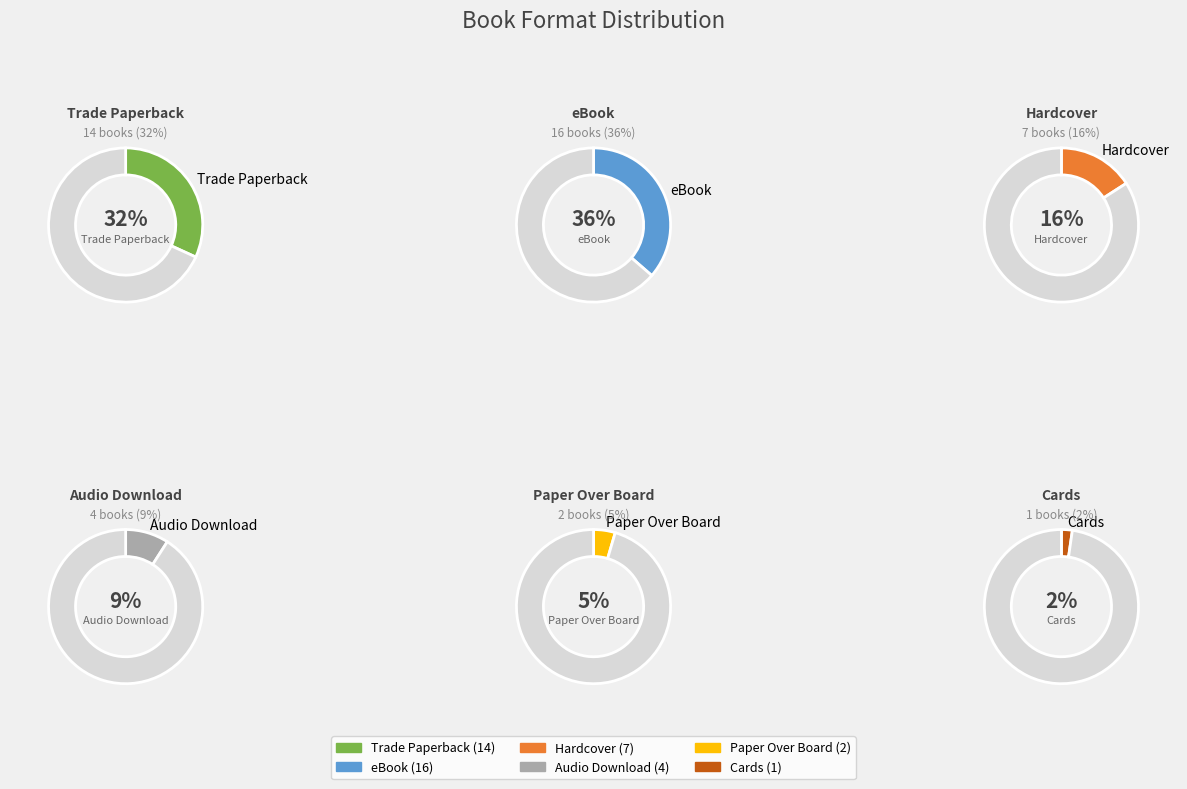

What portion of the pie excludes Audio Download?

90.9%